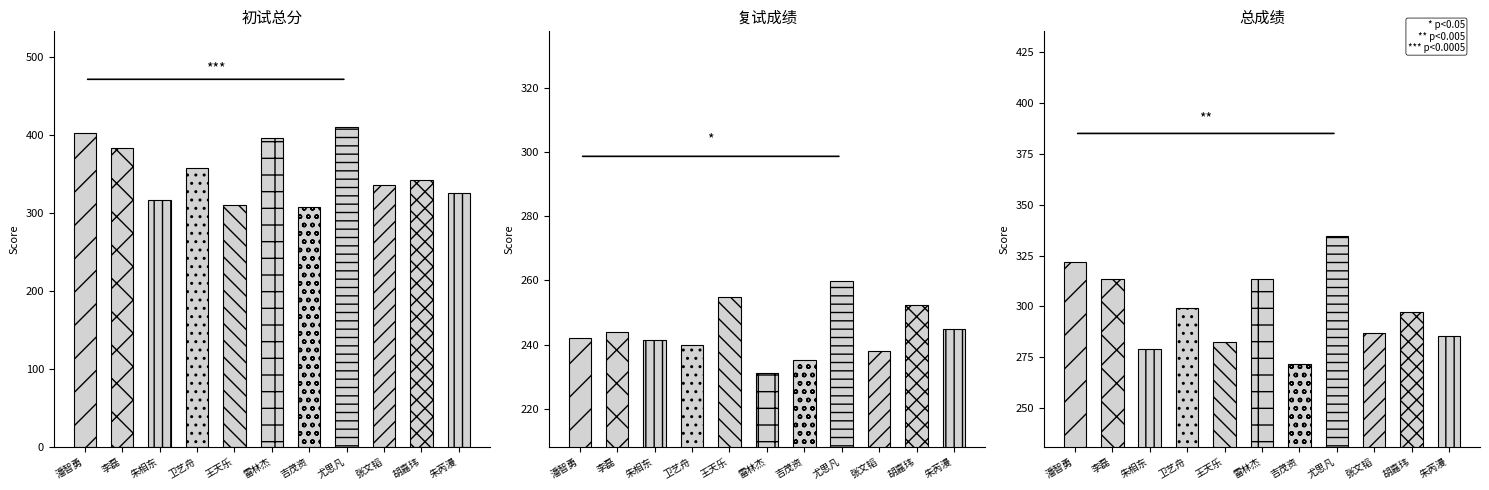

Reading right to left, extract all data points from this chart.

初试总分: 朱芮漫=326.0	胡嘉玮=342.0	张文韬=336.0	尤思凡=410.0	吉茂资=308.0	雷林杰=396.0	王天乐=310.0	卫艺舟=358.0	朱相东=317.0	李磊=383.0	潘智勇=402.0
复试成绩: 朱芮漫=244.9	胡嘉玮=252.4	张文韬=238.1	尤思凡=259.7	吉茂资=235.1	雷林杰=231.2	王天乐=254.8	卫艺舟=240.0	朱相东=241.3	李磊=243.9	潘智勇=241.9
总成绩: 朱芮漫=285.4	胡嘉玮=297.2	张文韬=287.1	尤思凡=334.9	吉茂资=271.6	雷林杰=313.6	王天乐=282.4	卫艺舟=299.0	朱相东=279.1	李磊=313.4	潘智勇=321.9